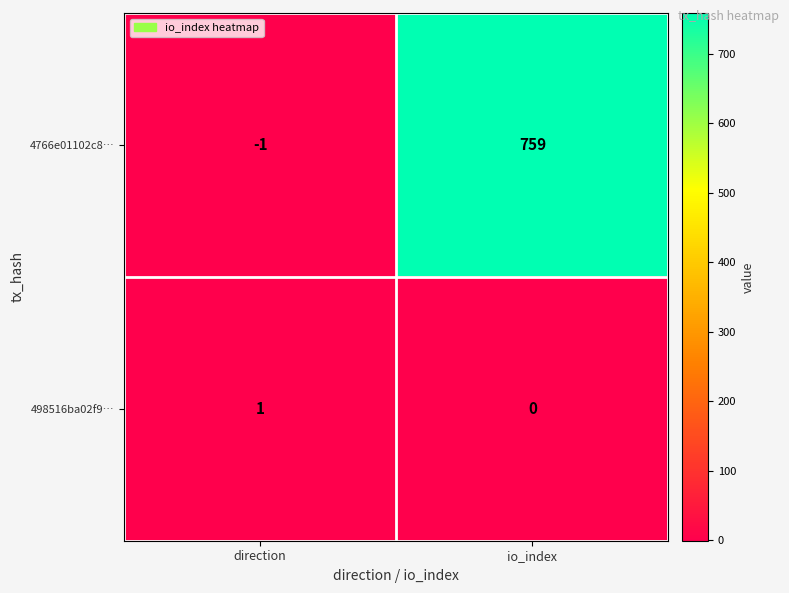

At how many categories does at least one series exceed 197?

1